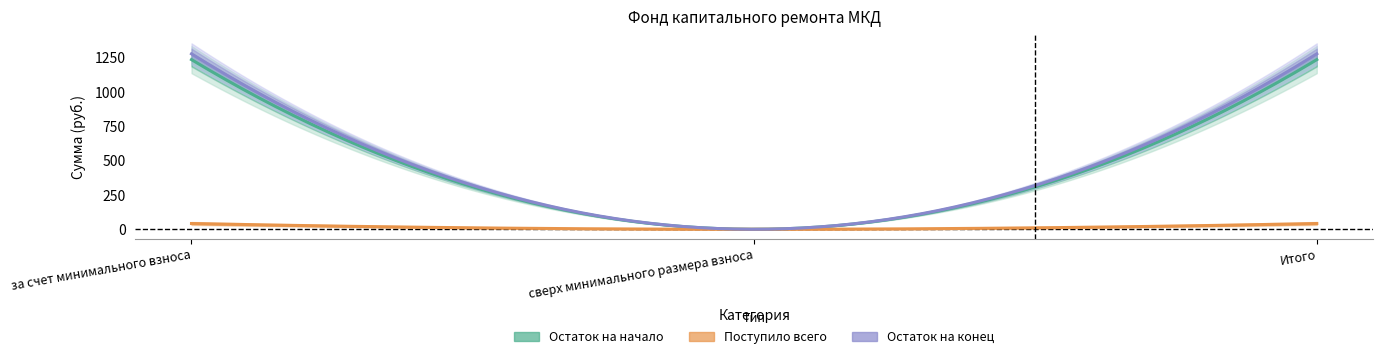

List the labels in order of Поступило всего value, largest first.

за счет минимального взноса, Итого, сверх минимального размера взноса